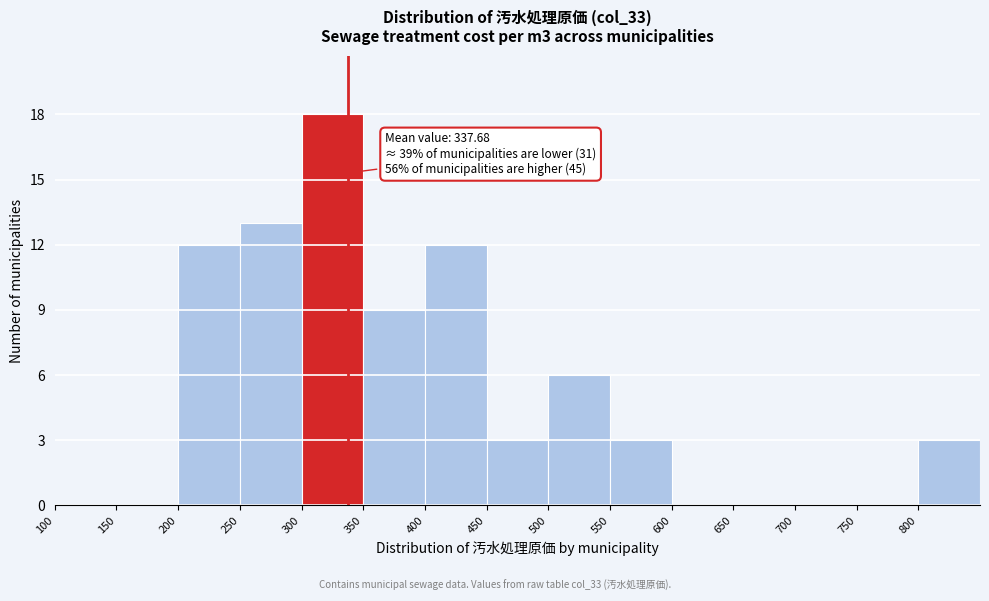

Which range on the x-axis has the tallest bar?

300 to 350